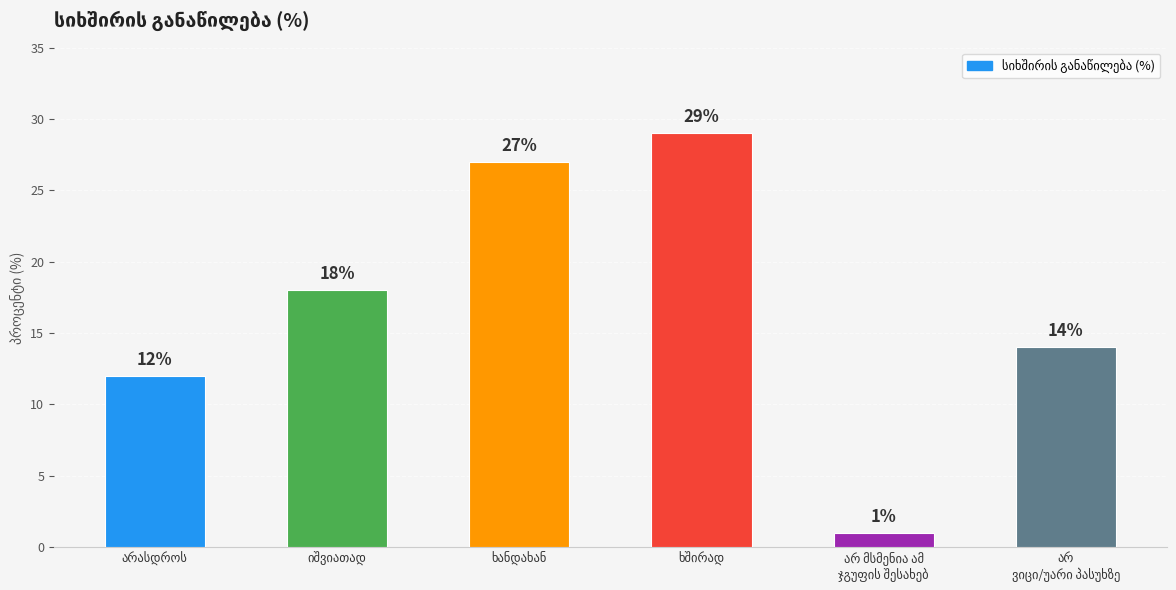

What is the difference between the maximum and minimum values?

28